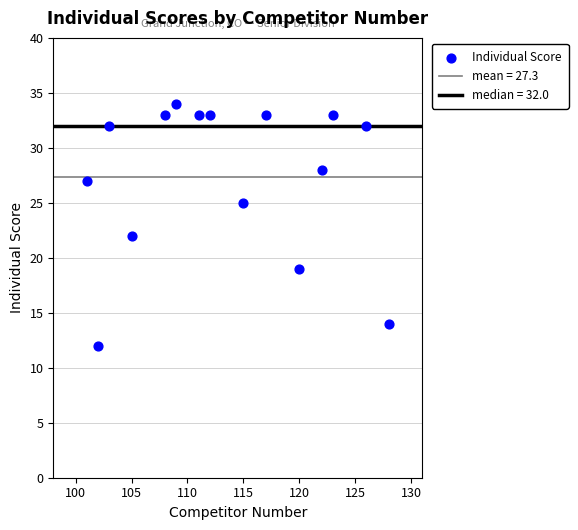

What is the range of Y values (max minus min)?

22